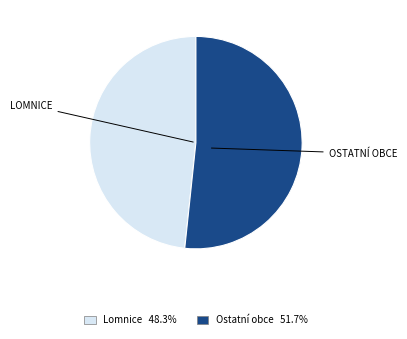

Is there a majority slice in this chart?

Yes